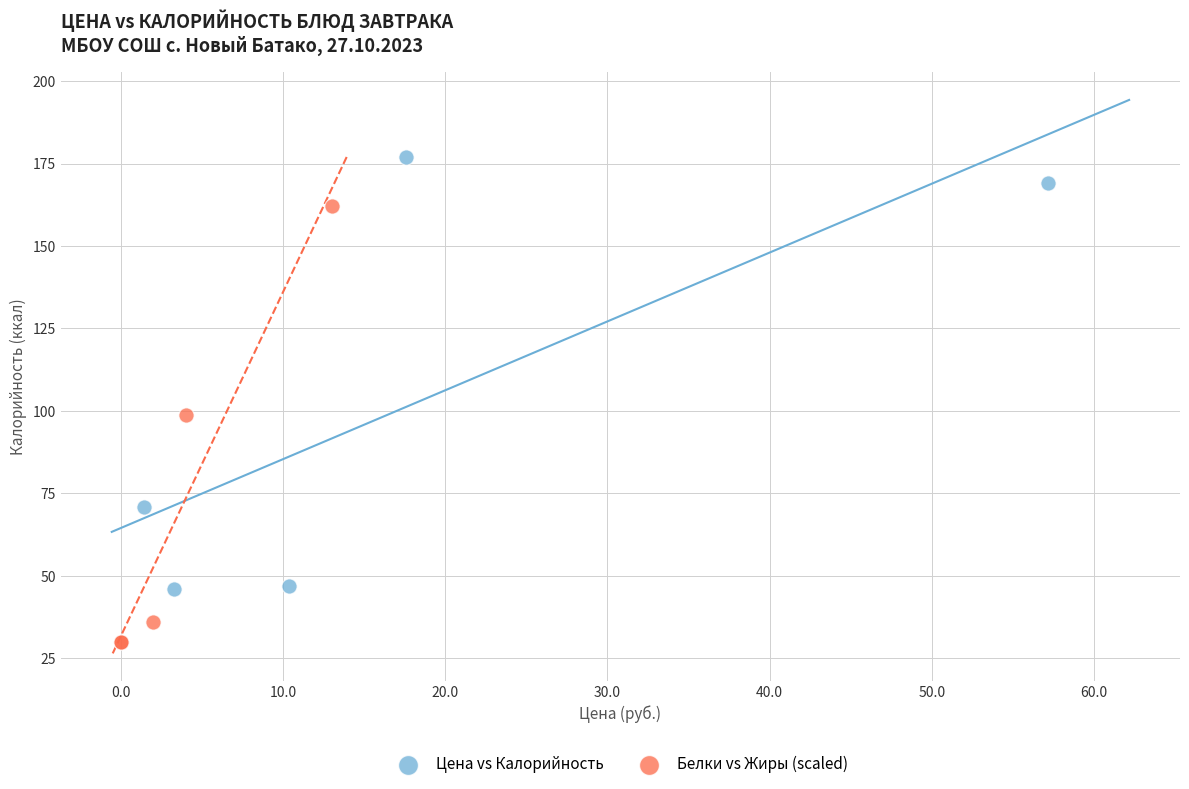

Which series reaches the minimum Y coordinate?

Белки vs Жиры (scaled)